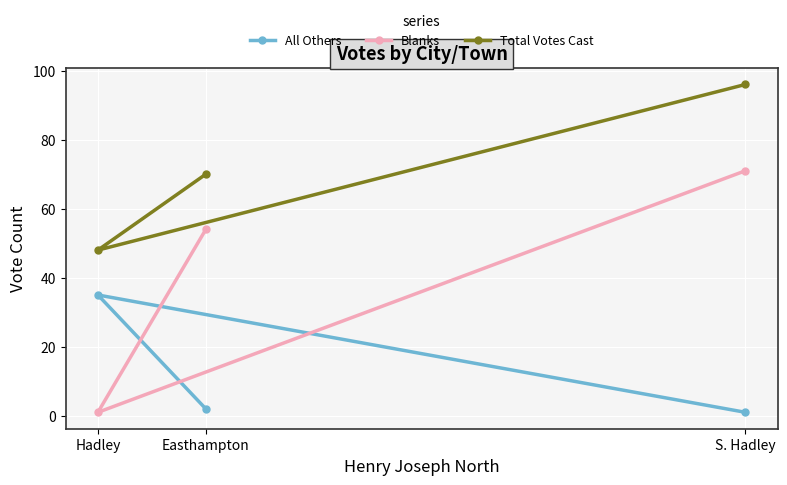

What is the sum of all Blanks values?

126